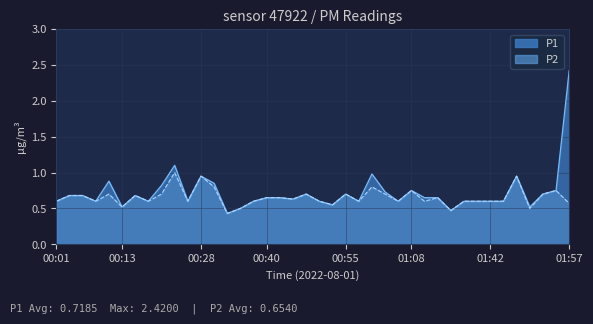

List the series in order of their overall mean, highest first.

P1, P2